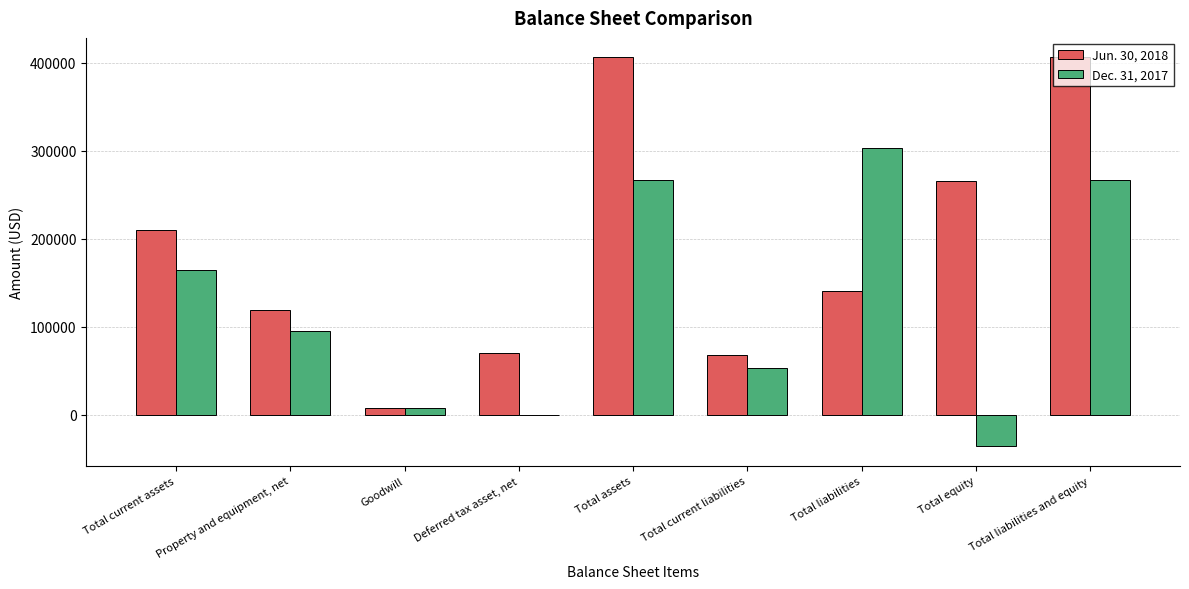

Between Total current liabilities and Total liabilities and equity, which series saw the biggest shift?

Jun. 30, 2018